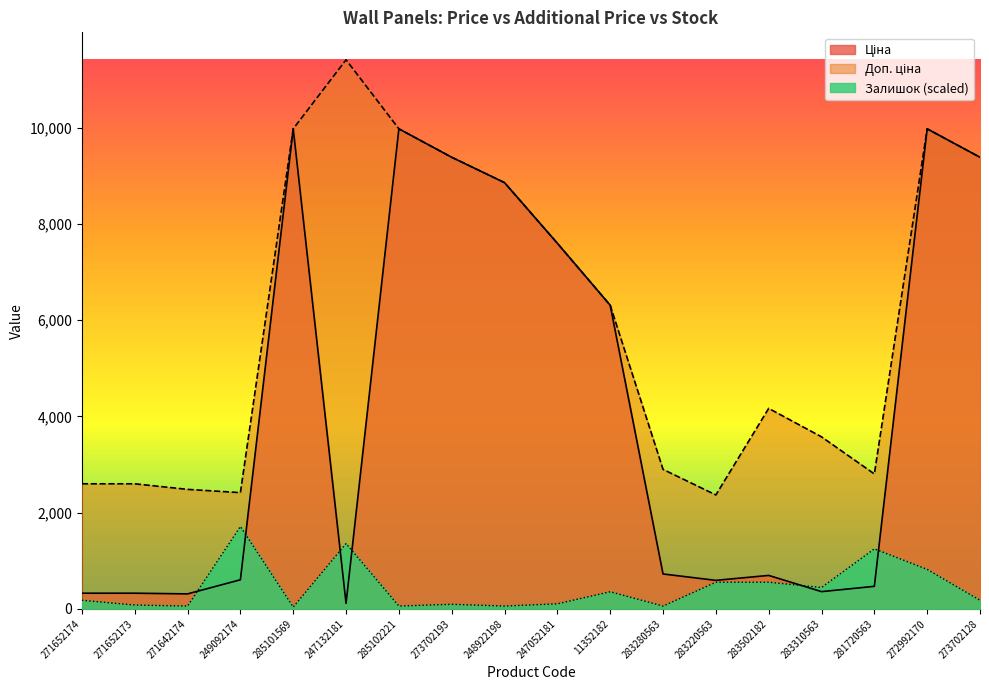

At which label does Залишок first exceed 177?

271652174